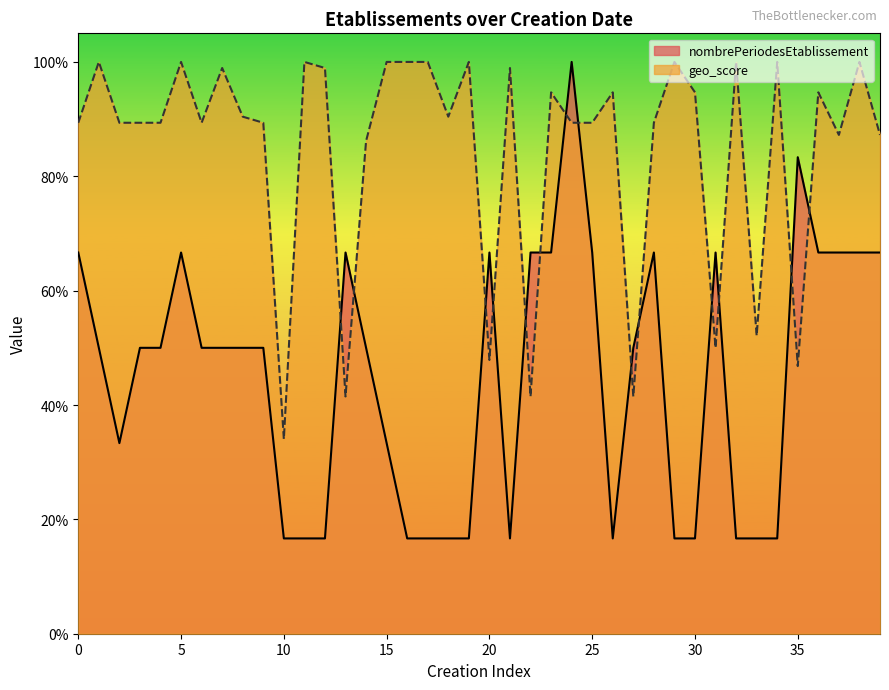

True or false: nombrePeriodesEtablissement has more than 0 points higher than both neighbors.

True